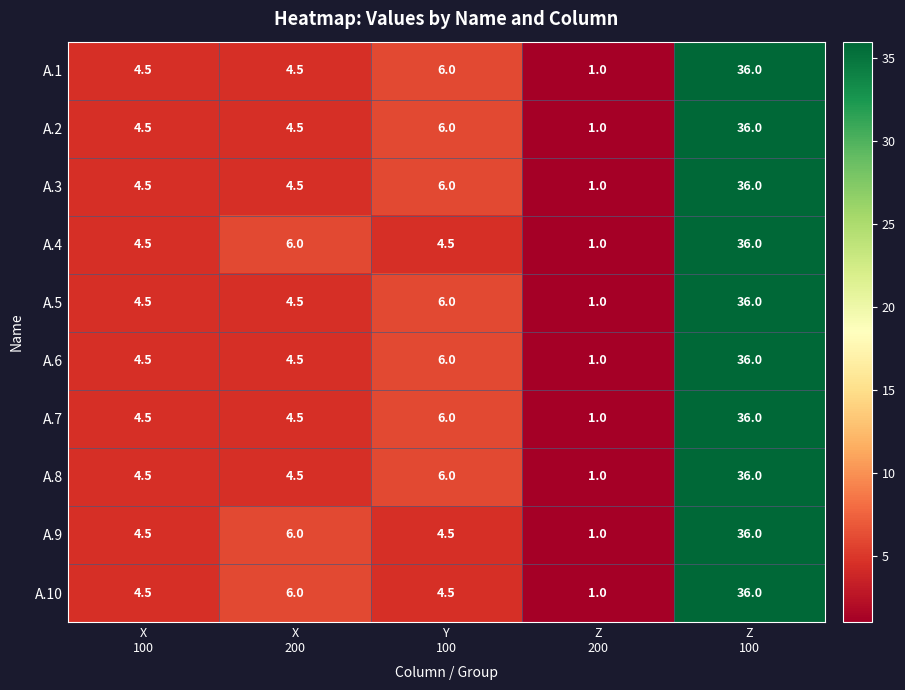

What is the smallest value displayed?

1.0